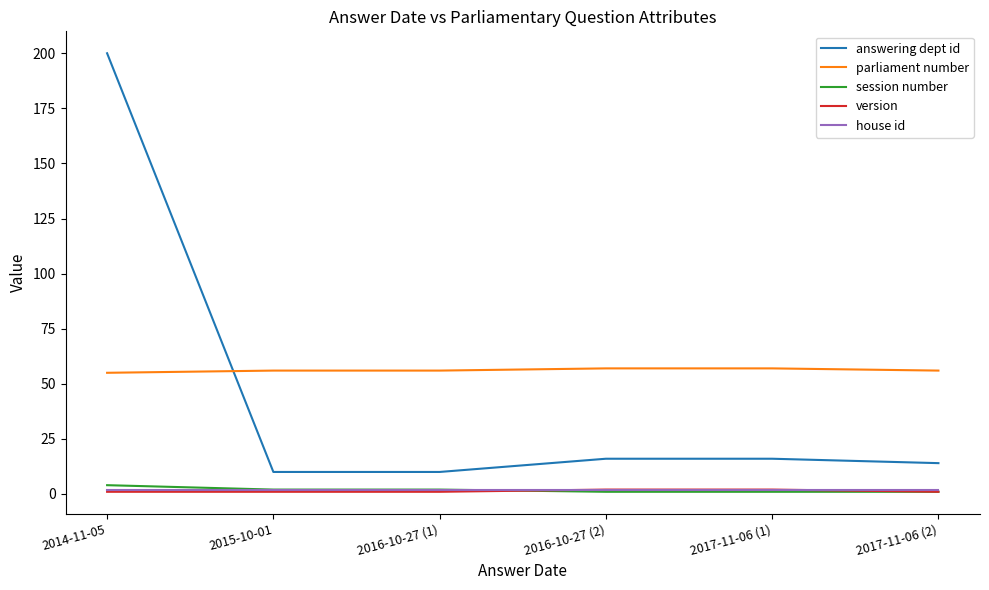

What is the spread (max minus min) of values at 2017-11-06 (2)?

55